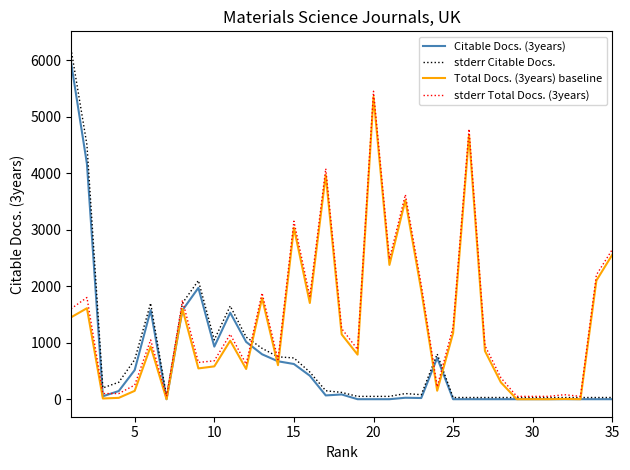

What is the greatest value displayed?

6200